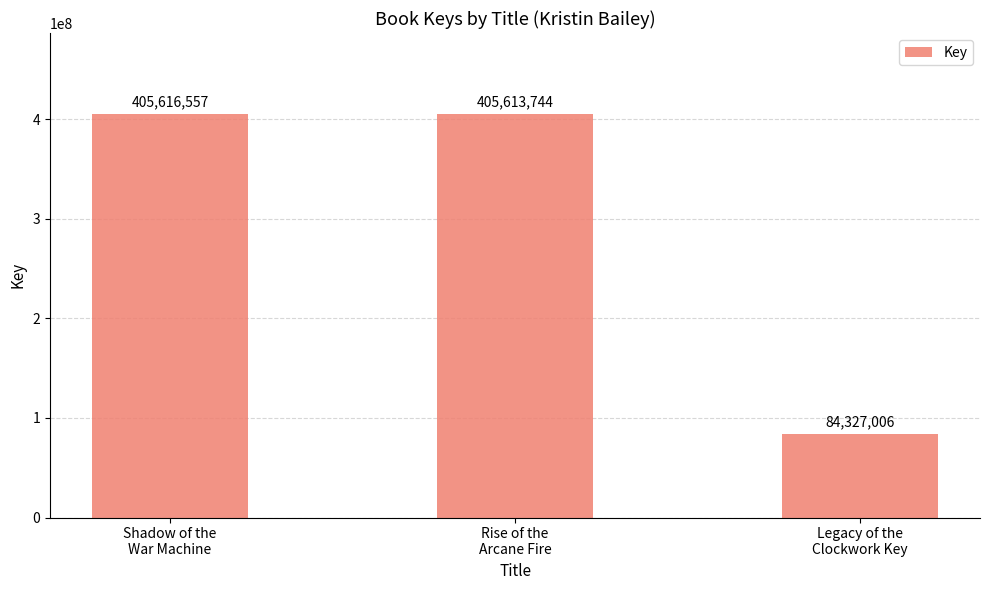

Where does the data first go above 405613744?

Shadow of the
War Machine